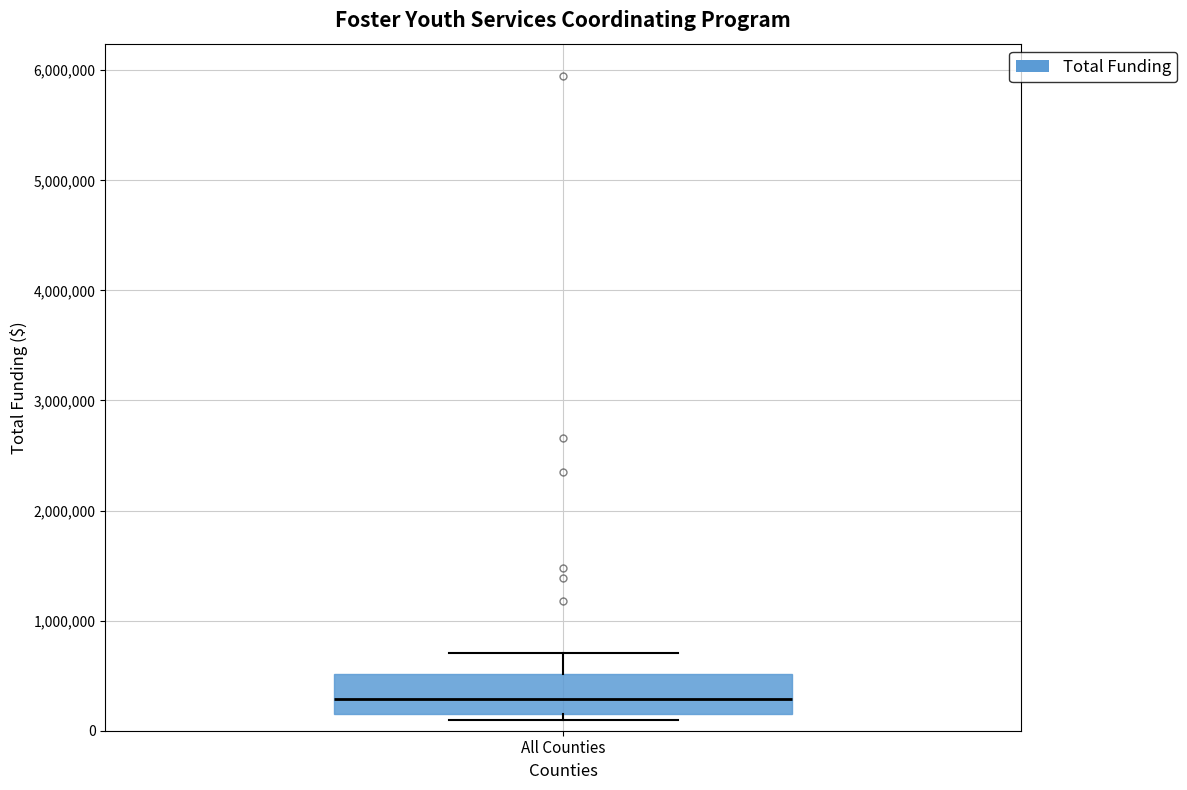

Where does the median line of the box for All Counties sit on the y-axis? The values are not printed on the chart, so give them approximately, as read against the axis.

300000